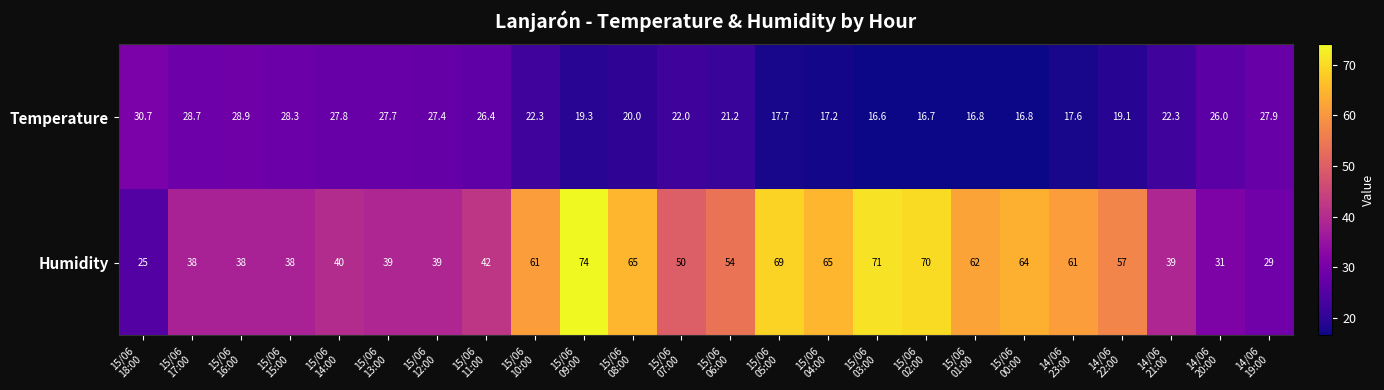

What is the minimum value shown in the chart?

16.6